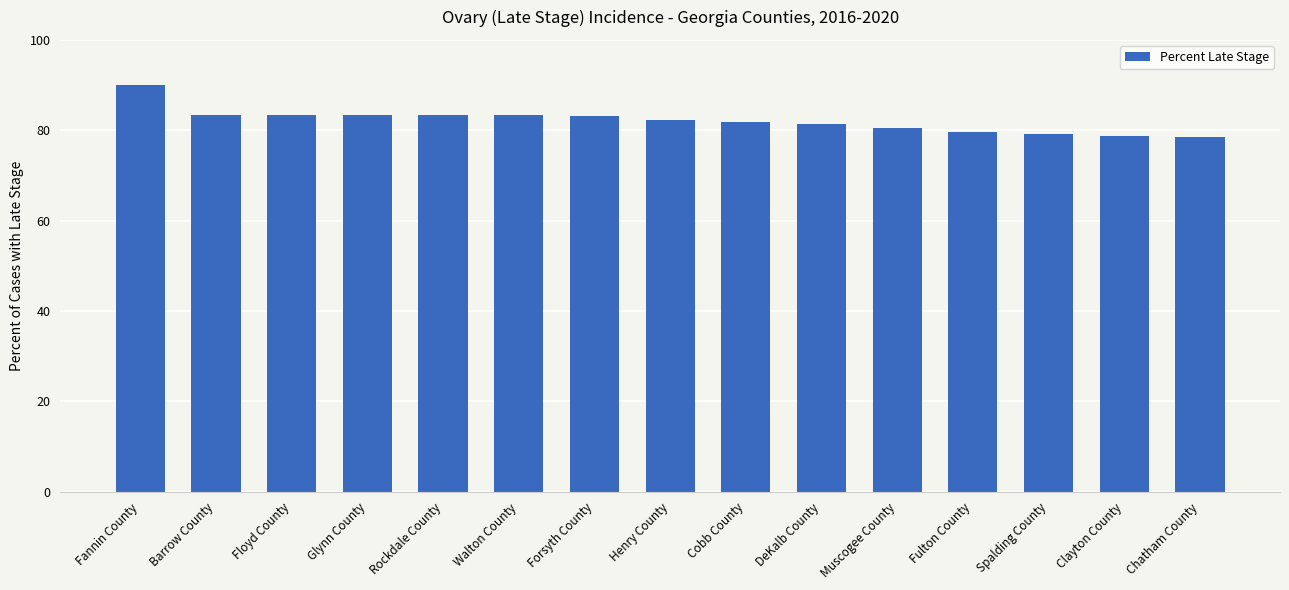

What is the difference between the maximum and minimum values?

11.4